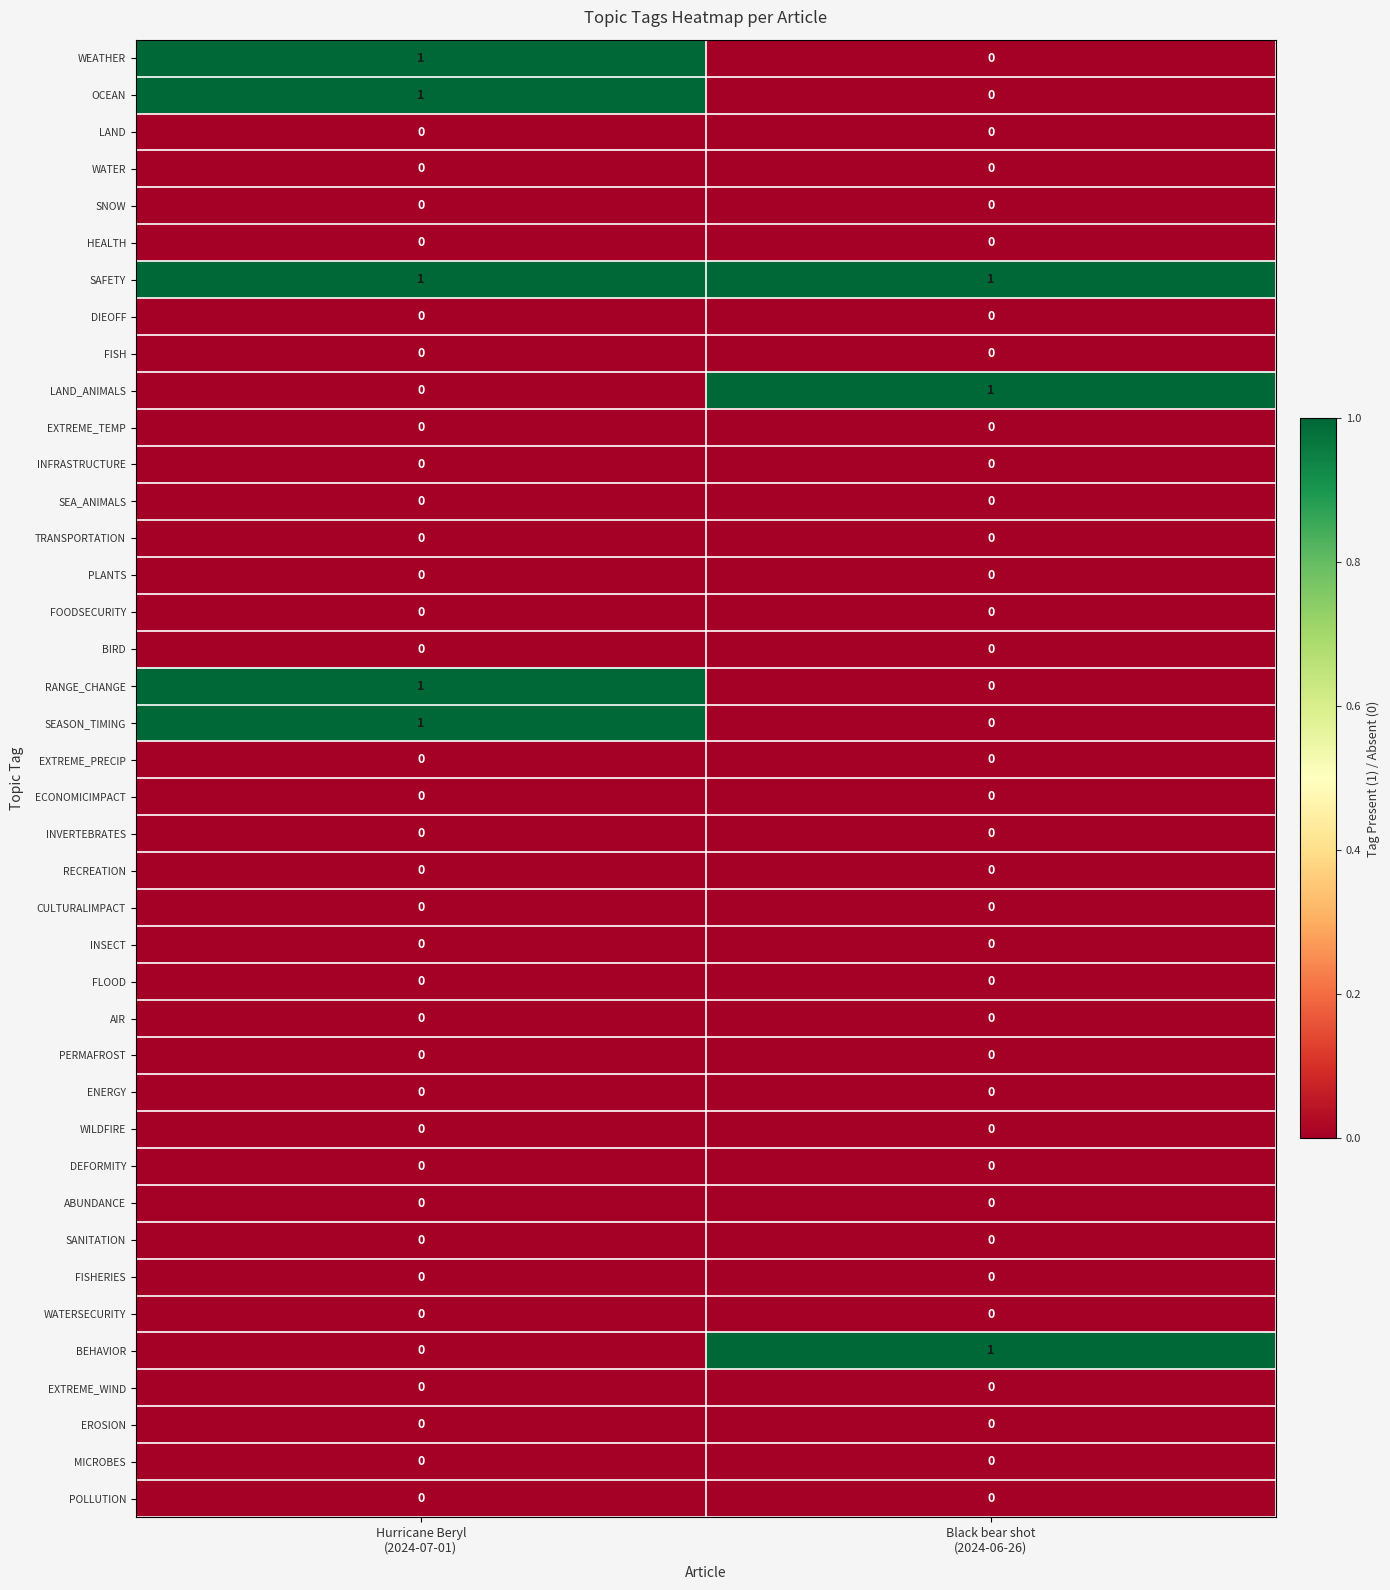

Which series has the largest total across all categories?

SAFETY